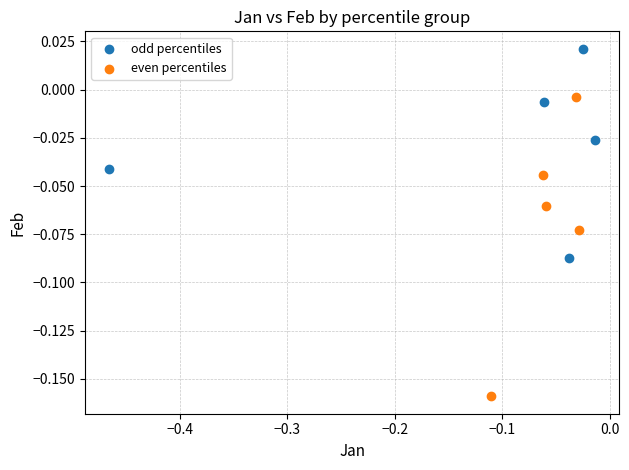

Which series reaches the maximum Y coordinate?

odd percentiles